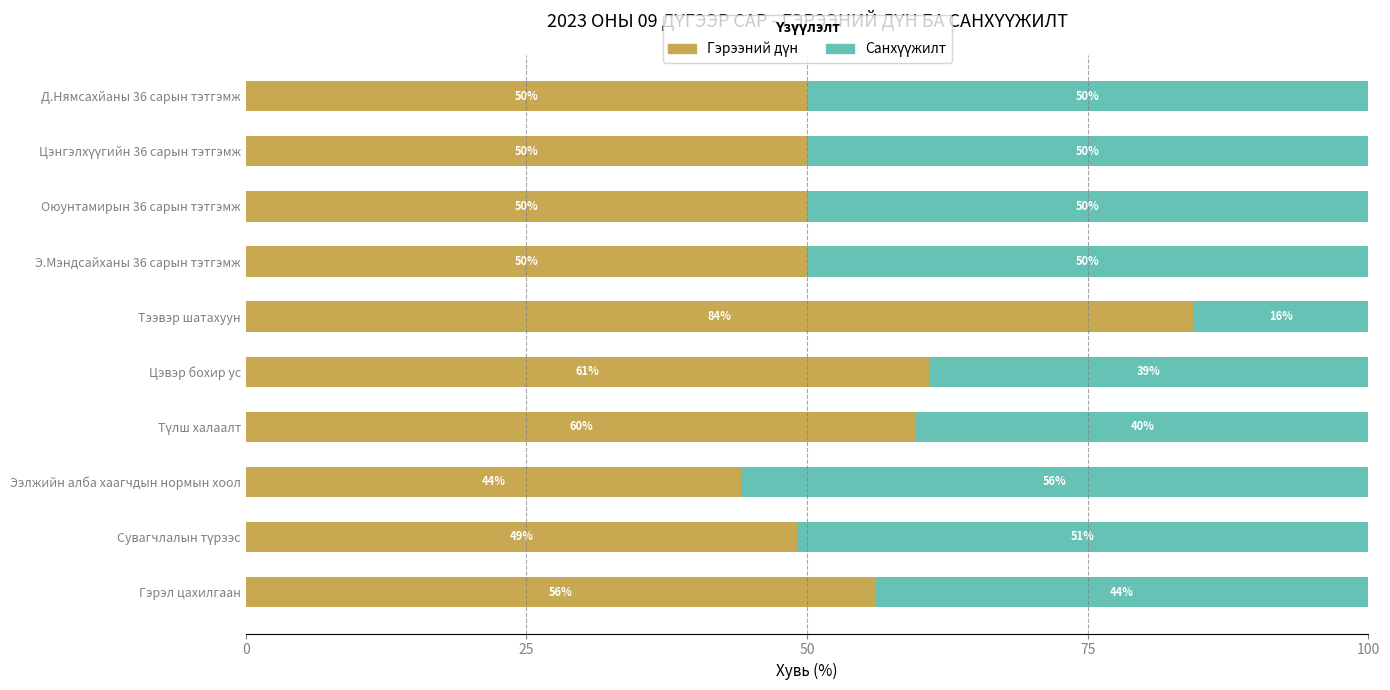

What is the total value across all series at Цэвэр бохир ус?

100.0